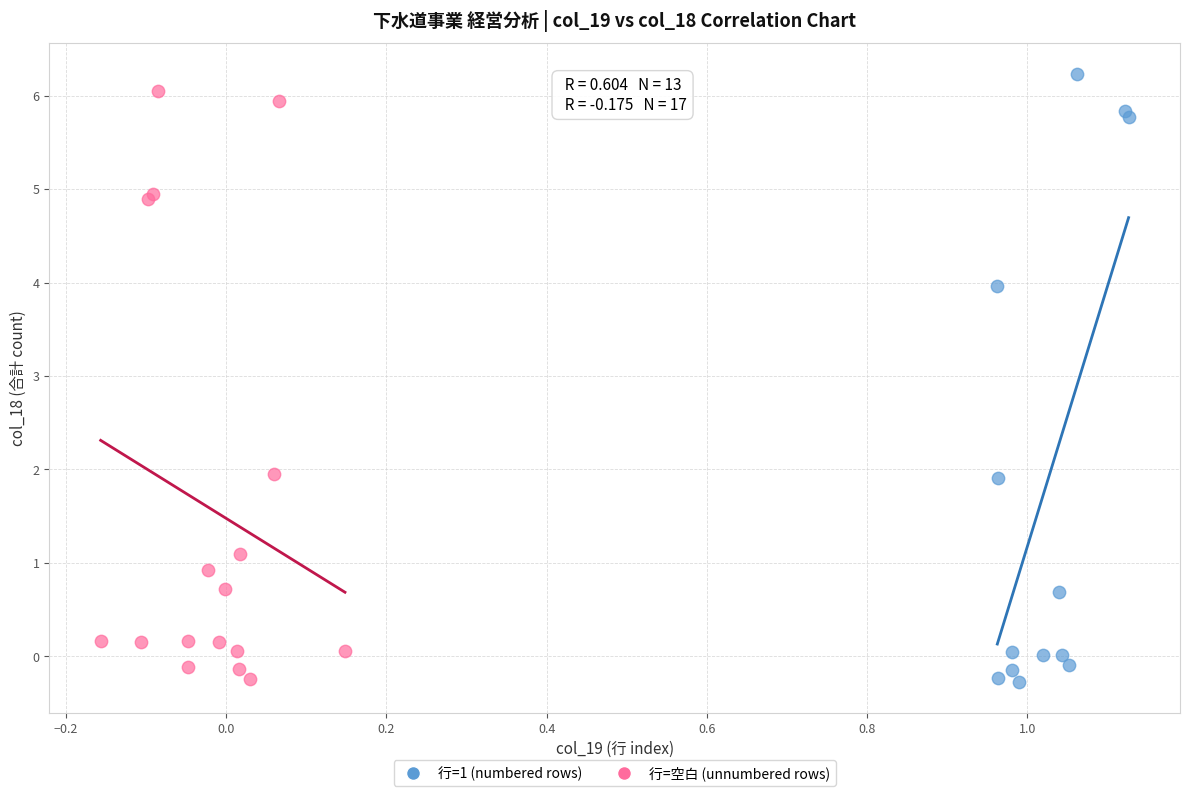

Which series has the widest spread of Y values?

行=1 (numbered rows)